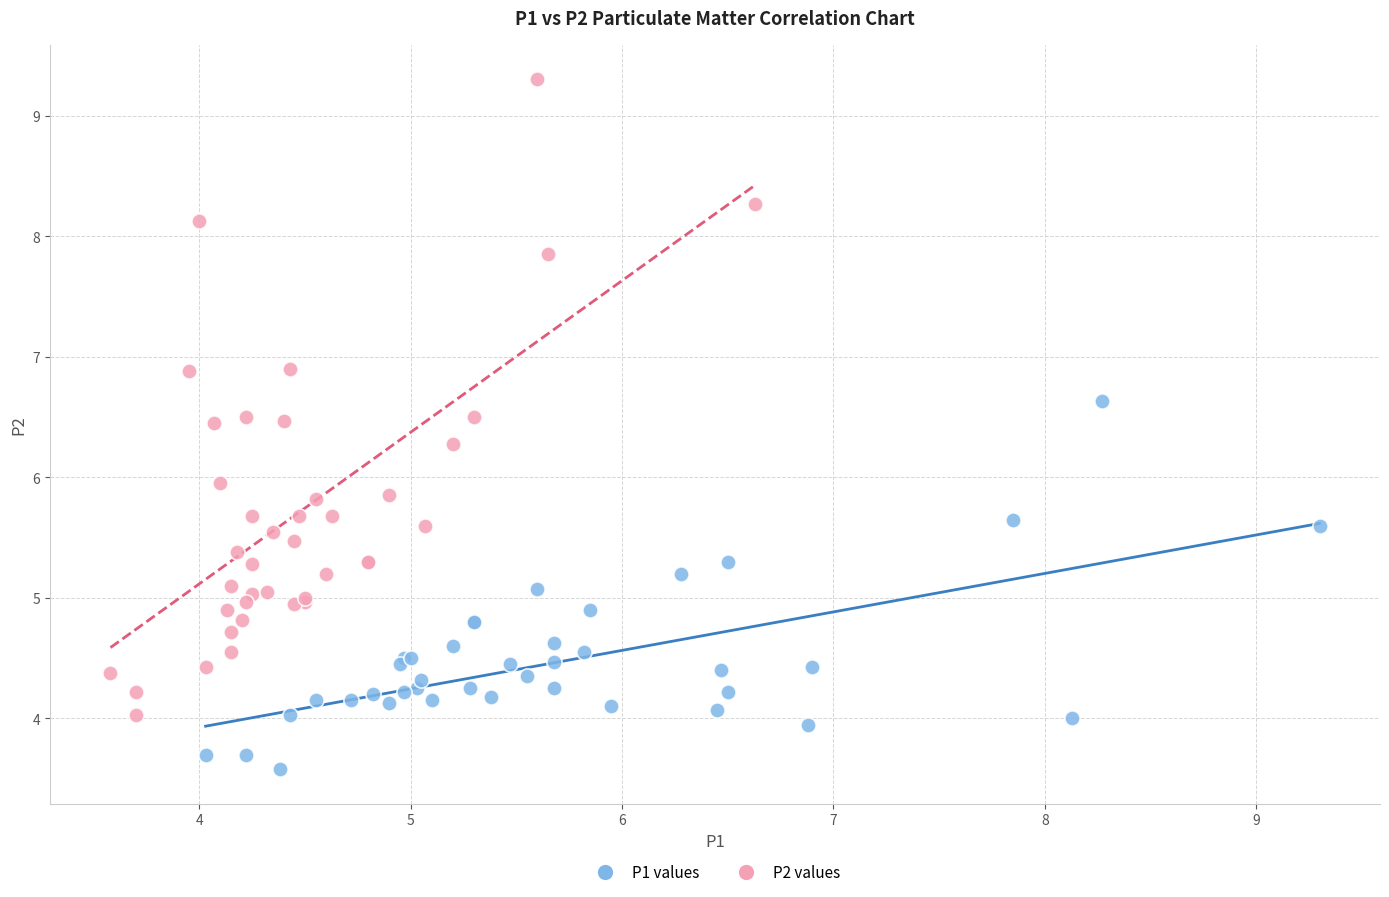

What are all the series names shown in the legend?

P1 values, P2 values